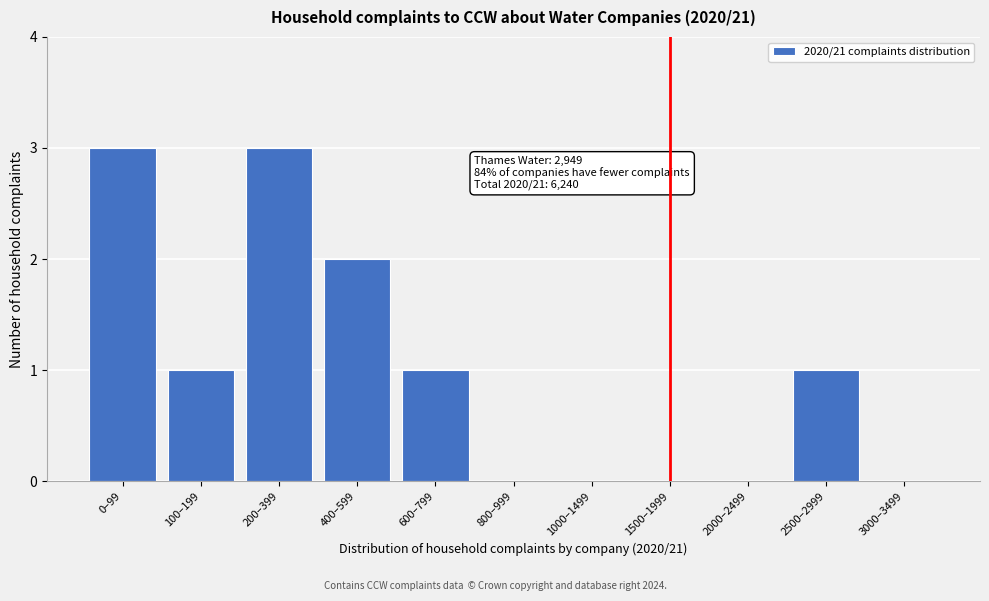

Reading right to left, list all the values displayed in this chart.

3000–3499=0	2500–2999=1	2000–2499=0	1500–1999=0	1000–1499=0	800–999=0	600–799=1	400–599=2	200–399=3	100–199=1	0–99=3